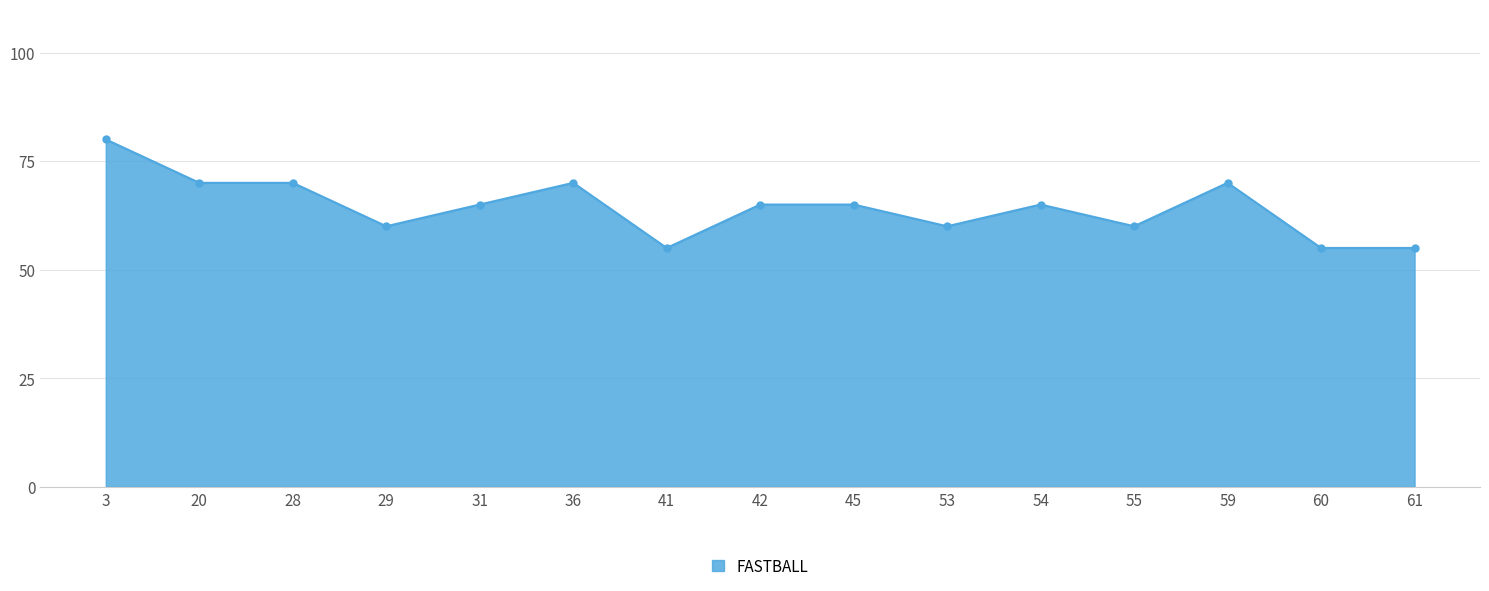

What is the ratio of the value at 31 to the value at 54?

1.0